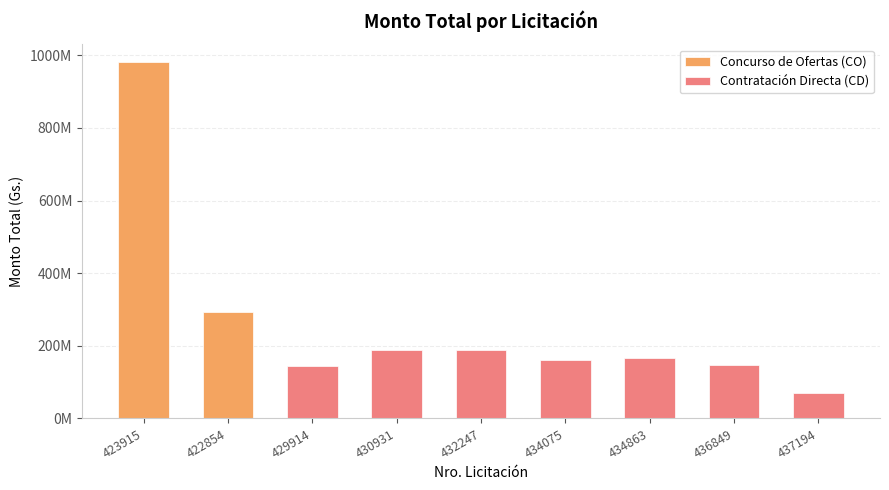

Where does the data first go above 167000000?

423915